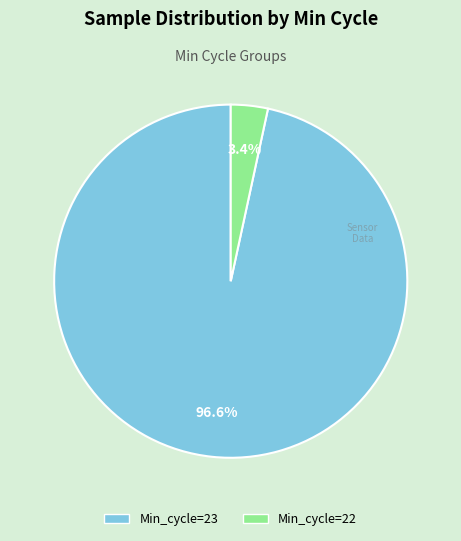

Is there any slice that represents more than half of the pie?

Yes